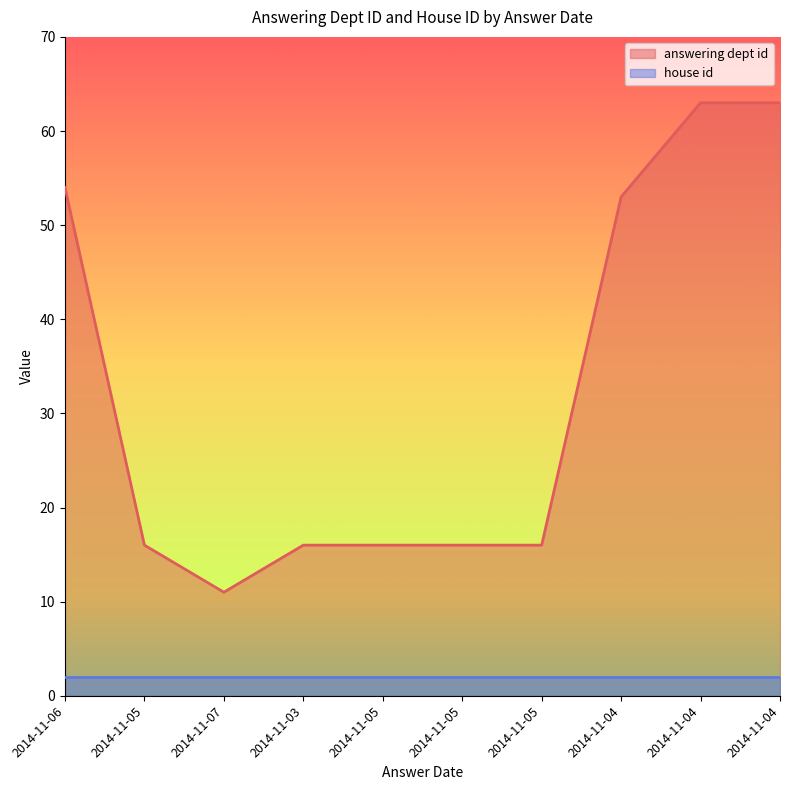

How many lines are shown in the chart?

2